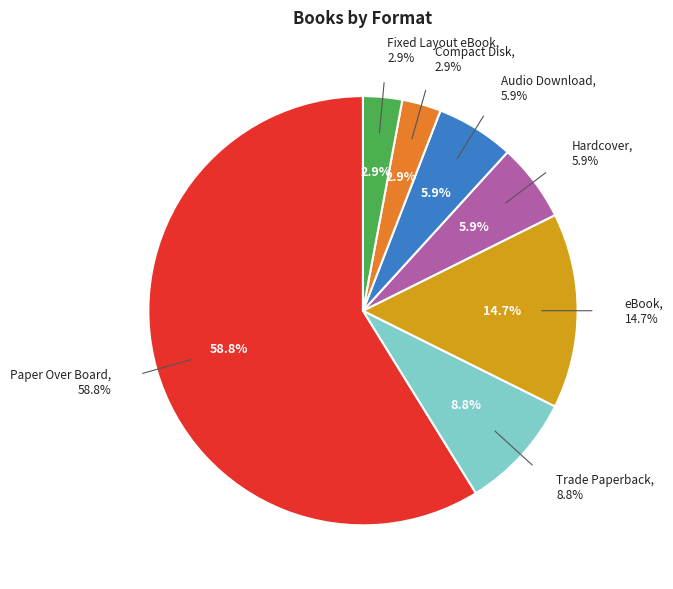

What is the ratio of the value at Paper Over Board to the value at Hardcover?

10.0